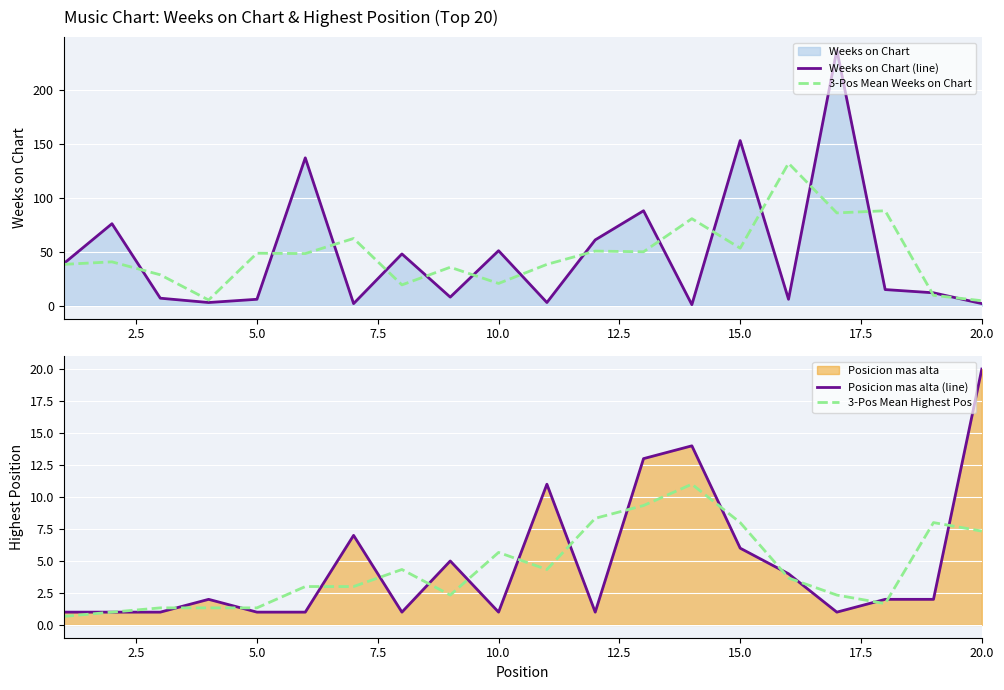

The Weeks on Chart (line) series shows 153.0 at 15.0. True or false?

True